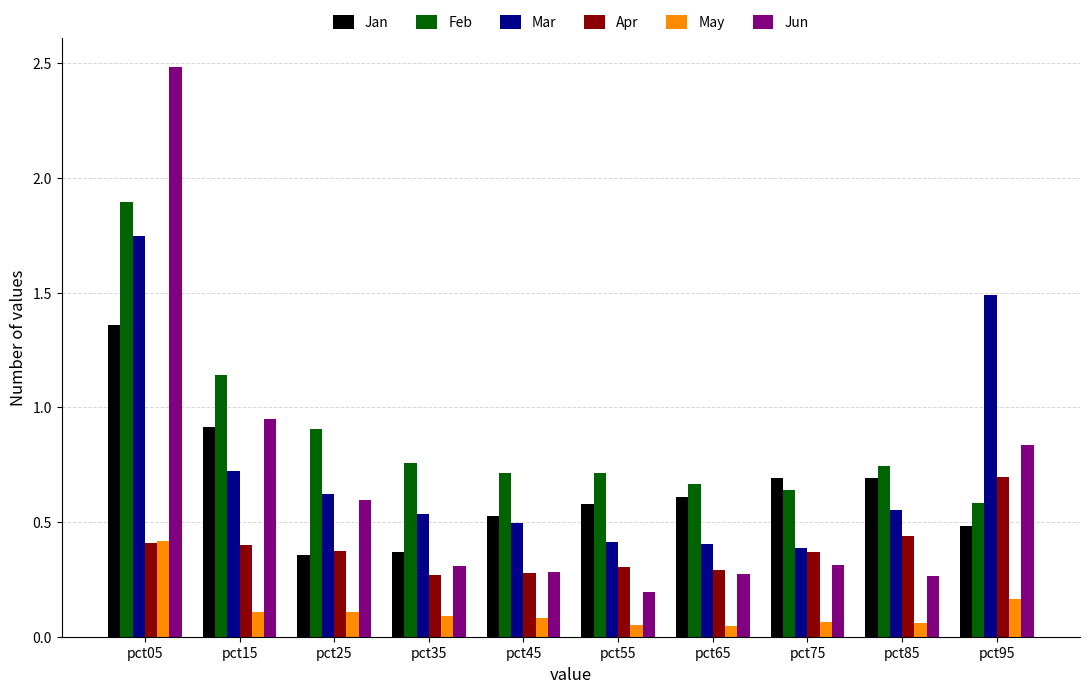

Rank the series at pct55 from lowest to highest value.

May, Jun, Apr, Mar, Jan, Feb